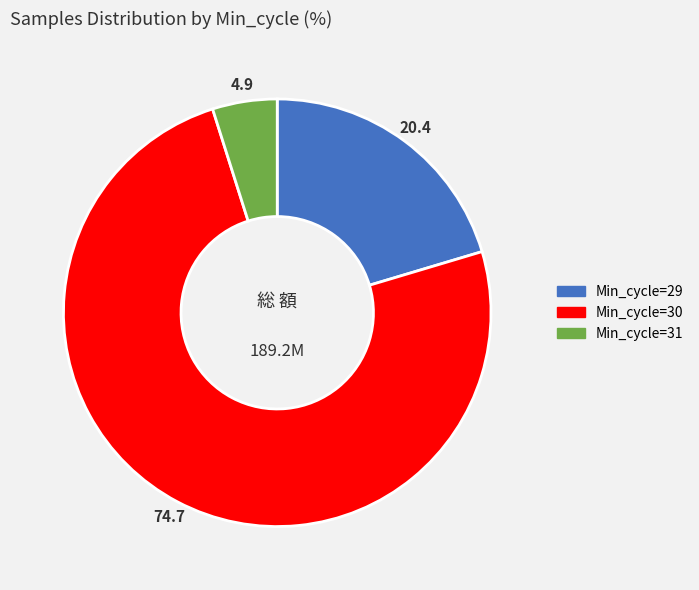

Is there any slice that represents more than half of the pie?

Yes